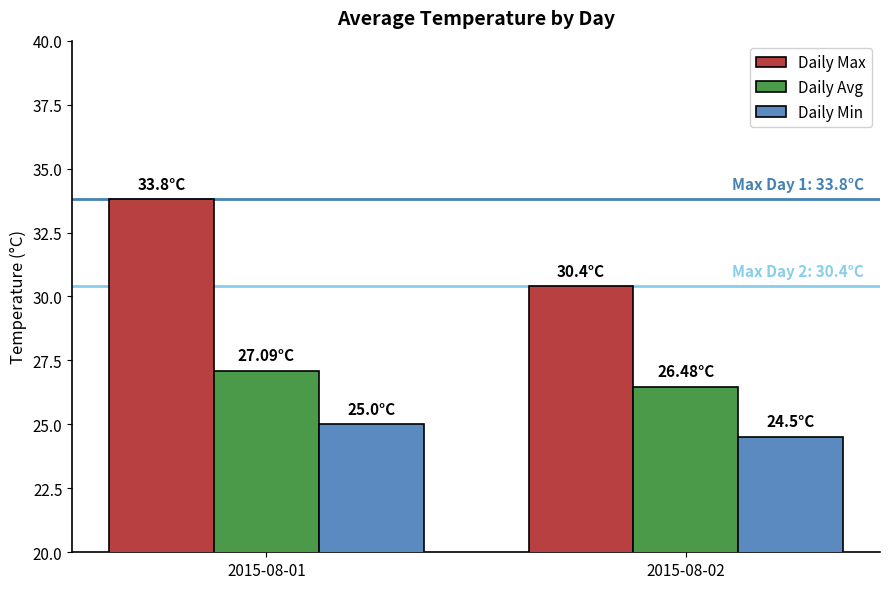

List the series in order of their overall mean, highest first.

Daily Max, Daily Avg, Daily Min